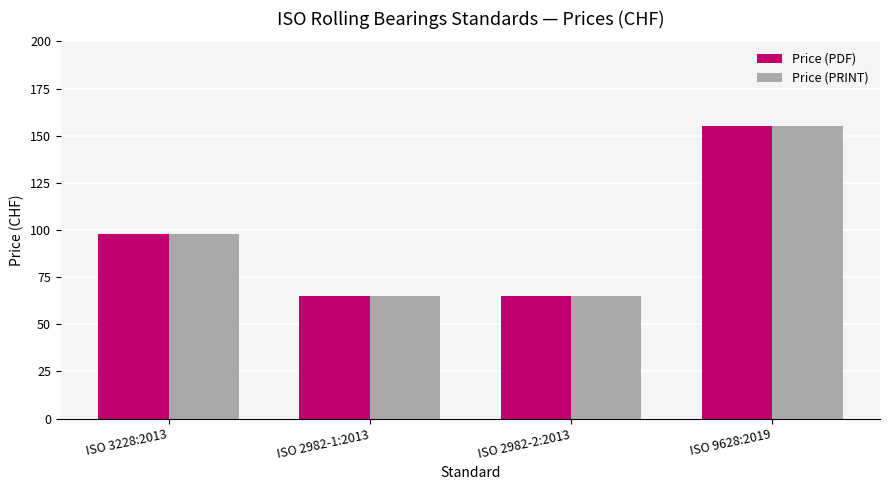

Reading left to right, transcribe all the data shown in this chart.

Price (PDF): ISO 3228:2013=98	ISO 2982-1:2013=65	ISO 2982-2:2013=65	ISO 9628:2019=155
Price (PRINT): ISO 3228:2013=98	ISO 2982-1:2013=65	ISO 2982-2:2013=65	ISO 9628:2019=155